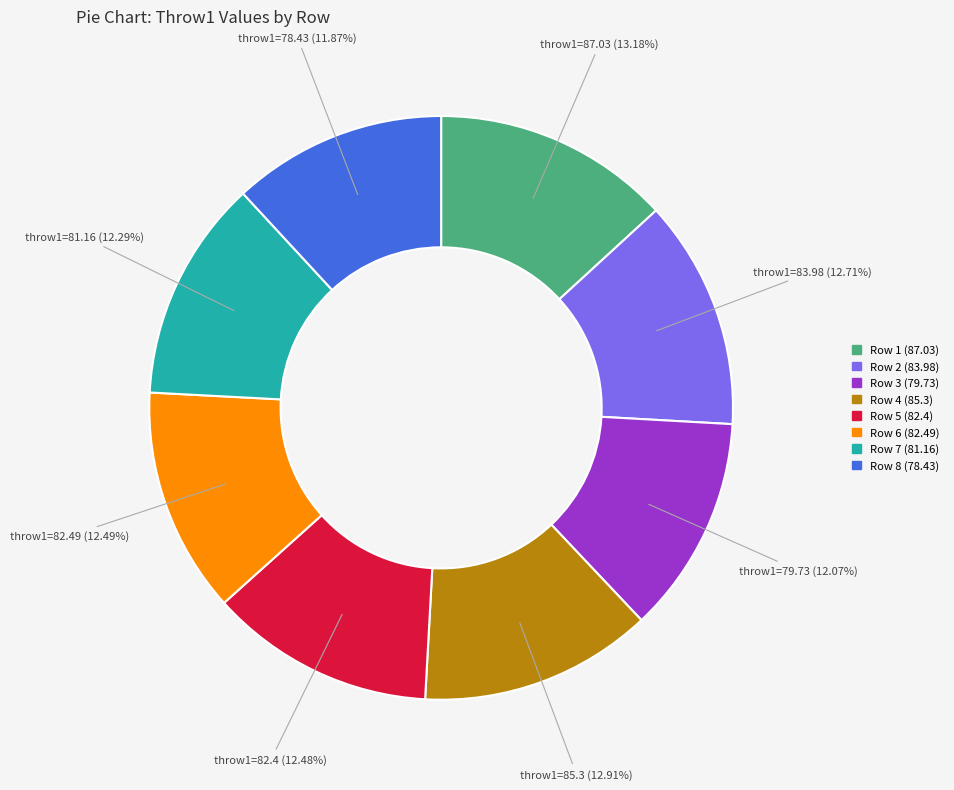

Does any single category account for the majority?

No